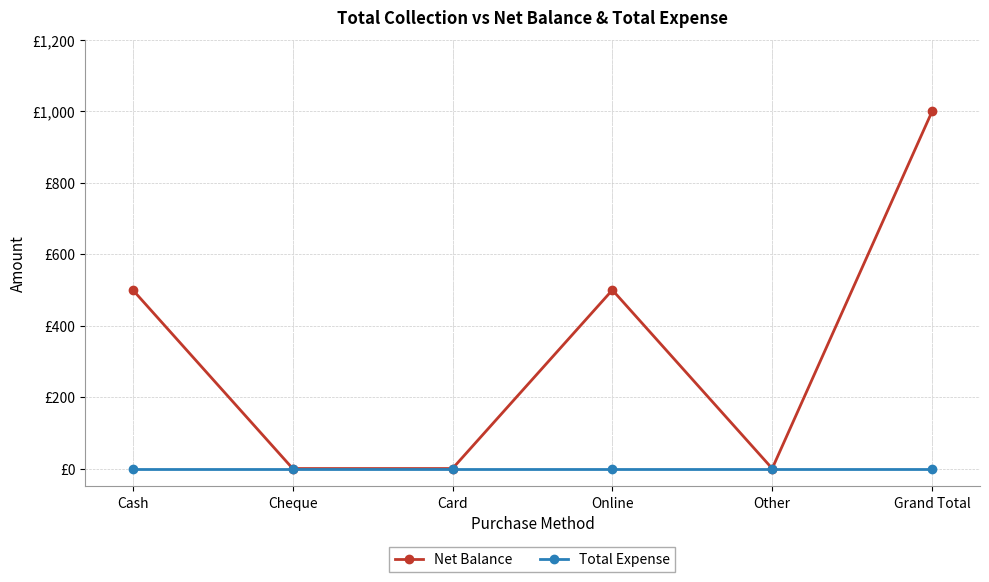

What is the greatest value displayed?

1000